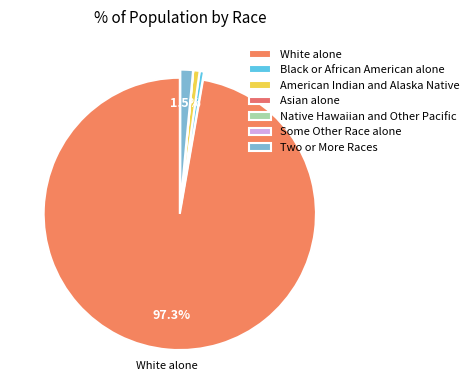

Which category has the biggest portion of the pie?

White alone